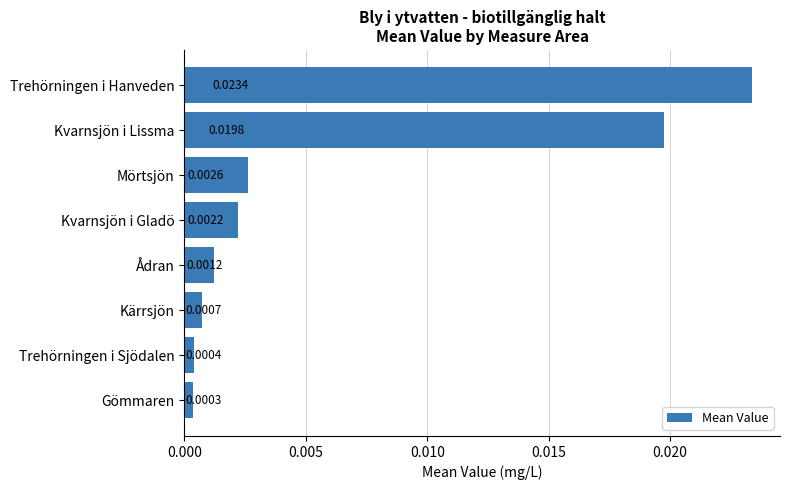

List the labels in order of value, smallest first.

Gömmaren, Trehörningen i Sjödalen, Kärrsjön, Ådran, Kvarnsjön i Gladö, Mörtsjön, Kvarnsjön i Lissma, Trehörningen i Hanveden